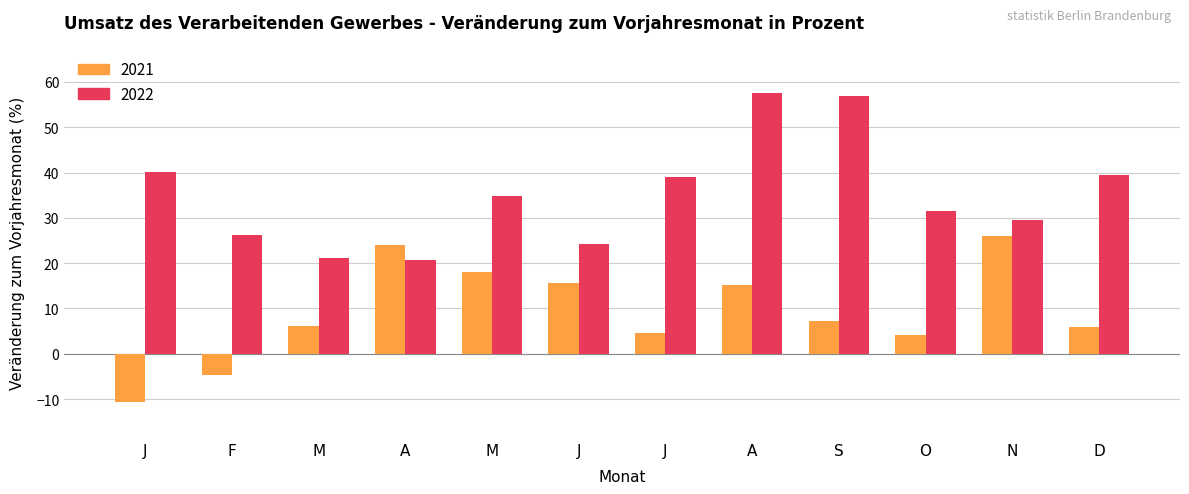

What is the difference between the maximum and minimum values in the 2022 series?

36.8